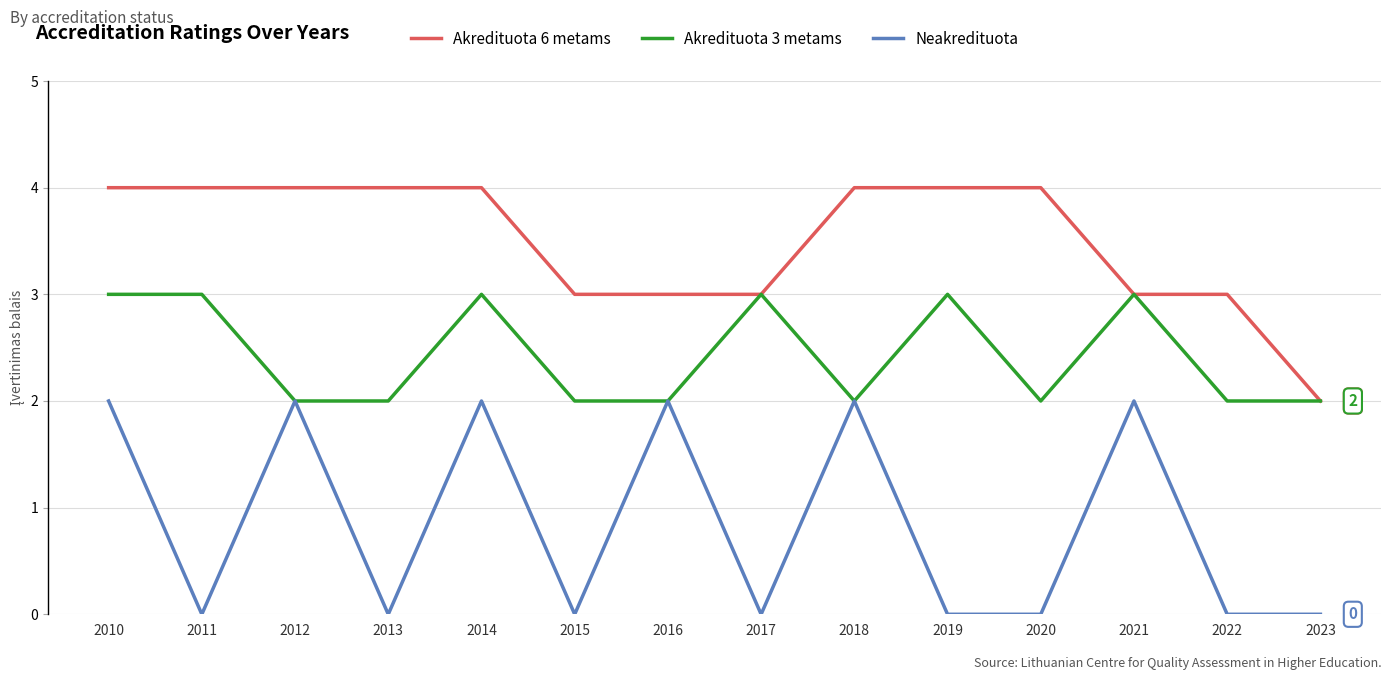

Which series has the largest total across all categories?

Akredituota 6 metams